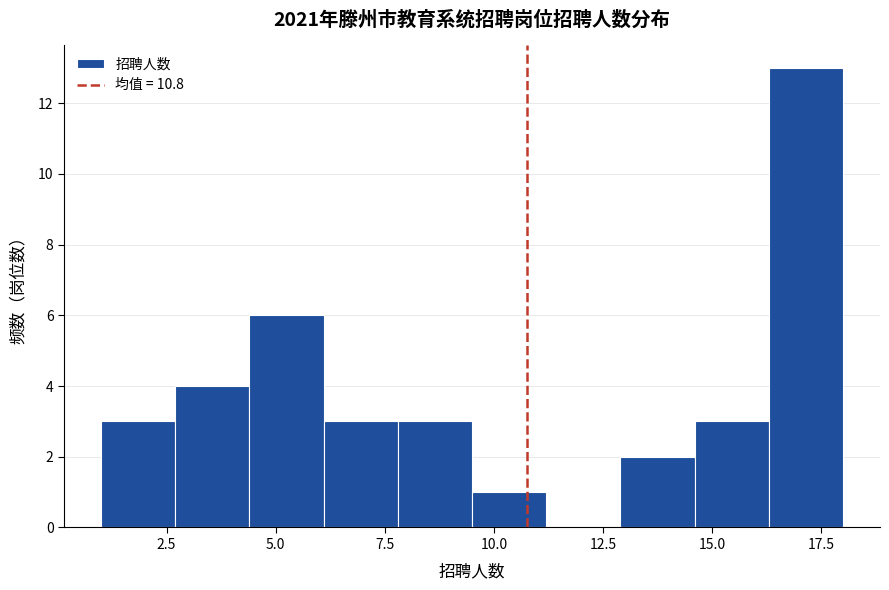

Read against the x-axis, roughly where is the centre of the tallest bar?

17.0